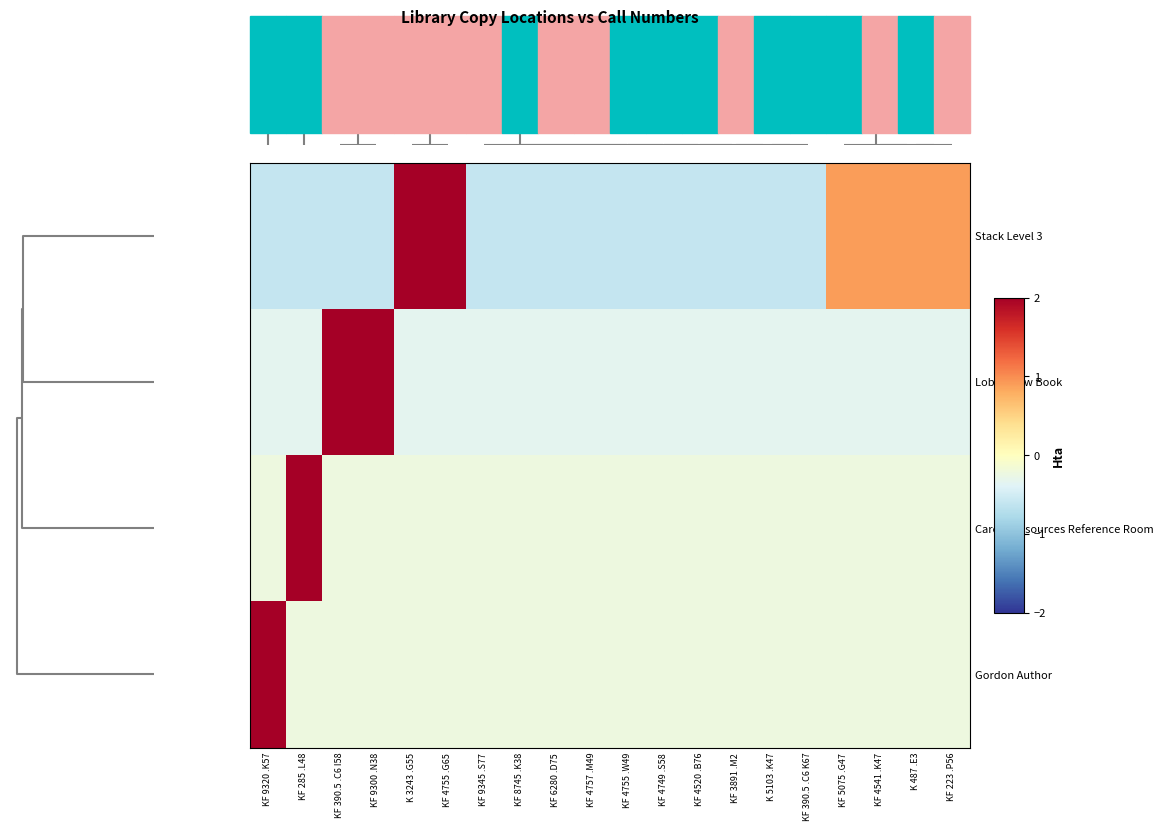

Rank the series by their maximum value, from lowest to highest.

Stack Level 3, Lobby New Book, Career Resources Reference Room, Gordon Author